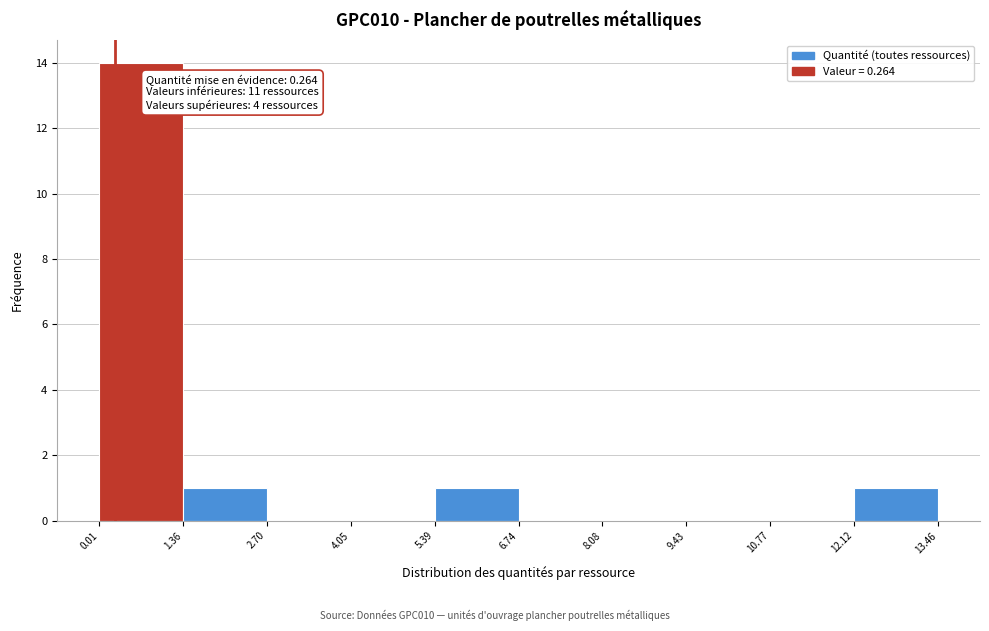

Over which range of the x-axis is the bar tallest?

0.01 to 1.36